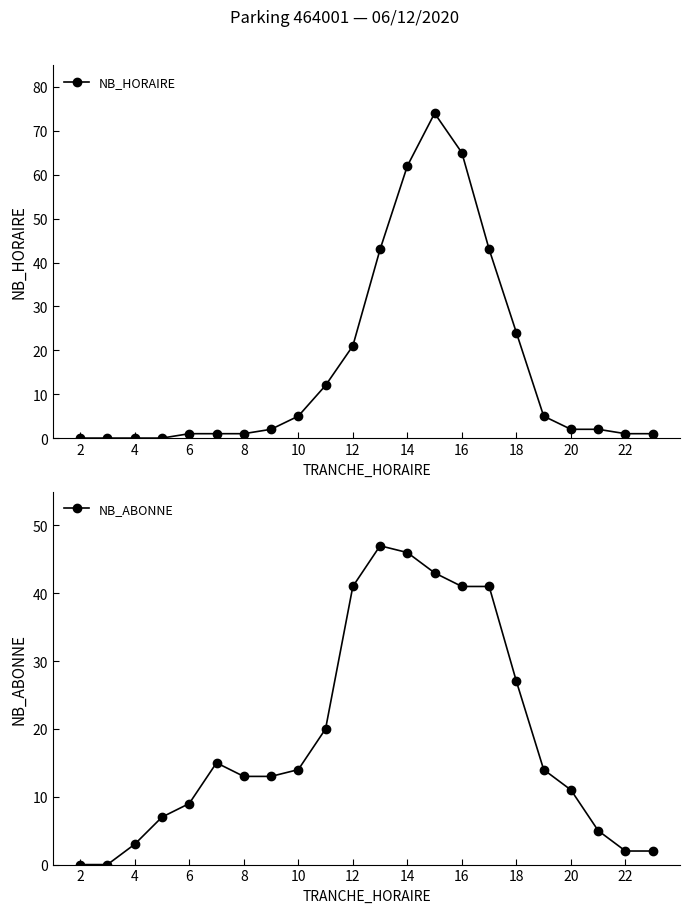

What is the sum of the NB_ABONNE values at 16 and 18?

68